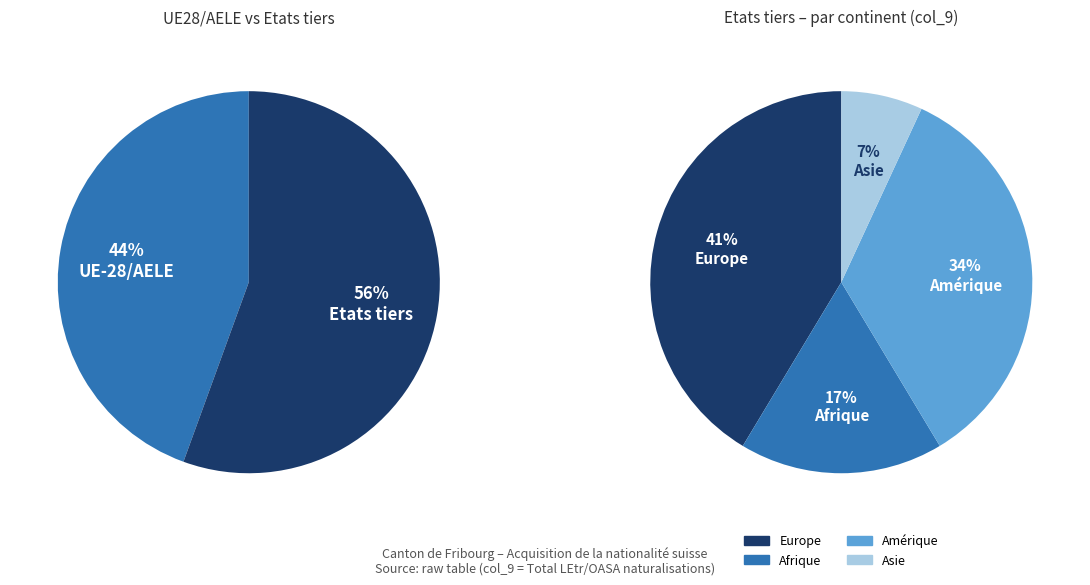

Is there a majority slice in this chart?

No